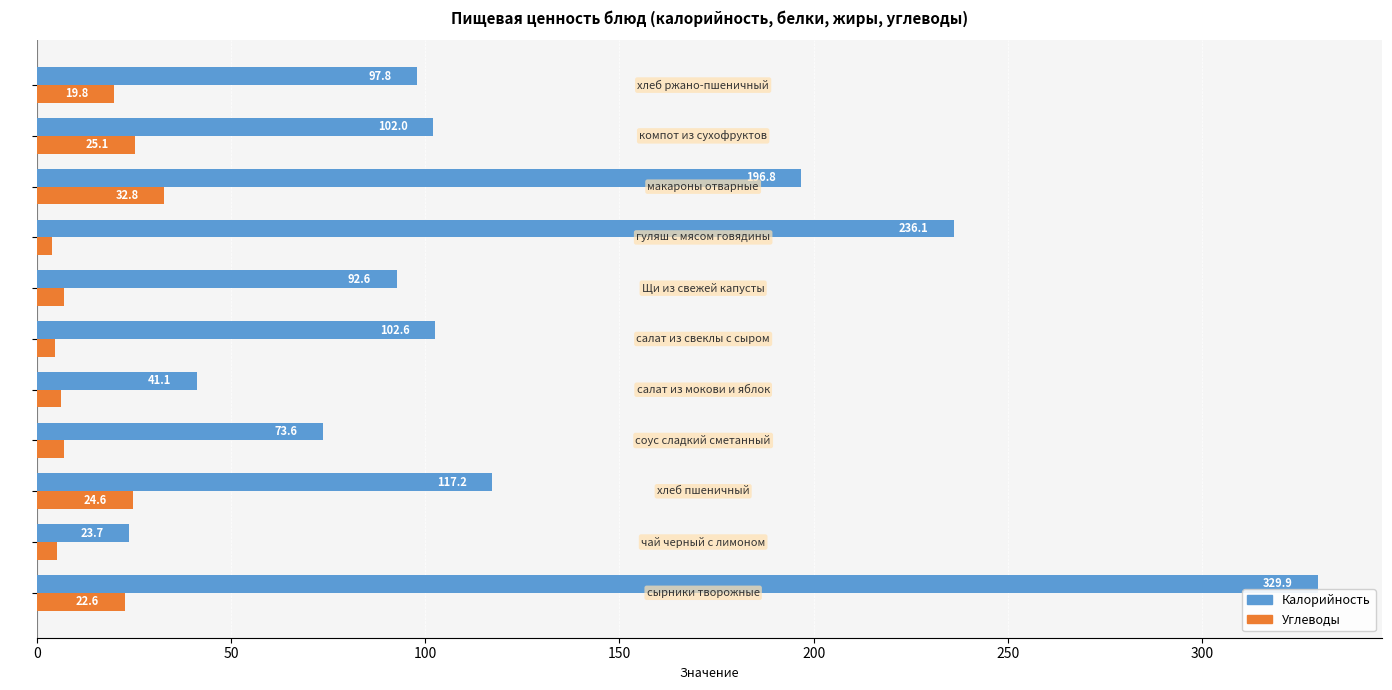

Which series has the largest range (max minus min)?

Калорийность